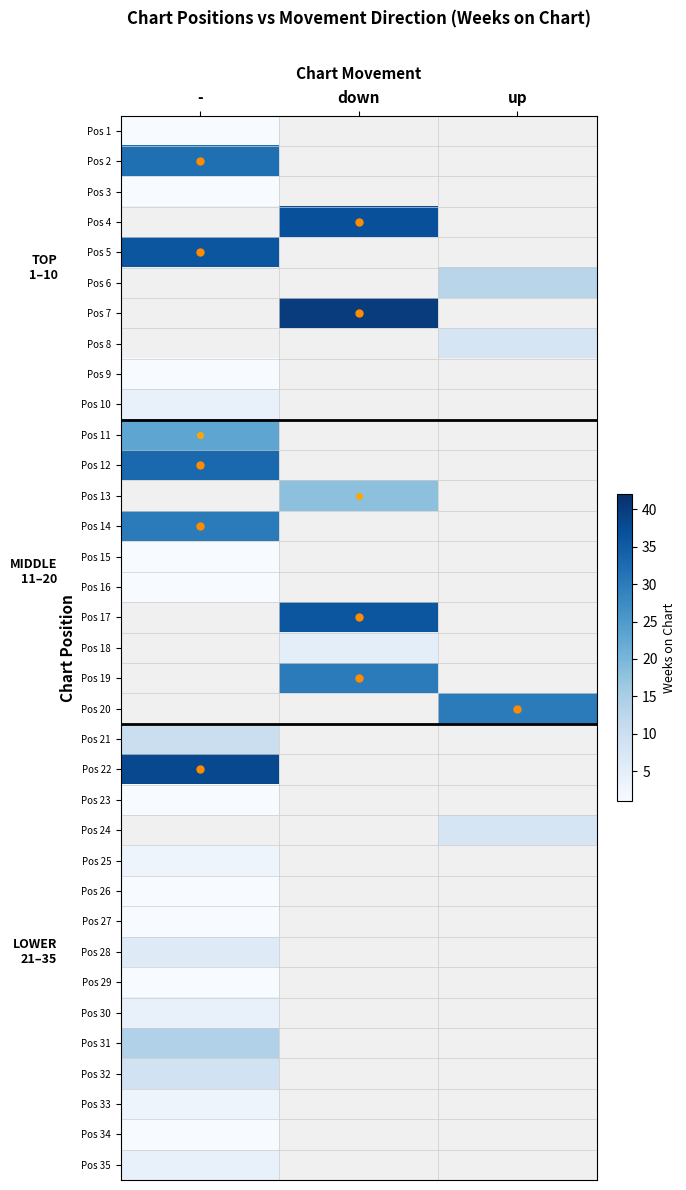

At which category does the chart reach its peak across all series?

down